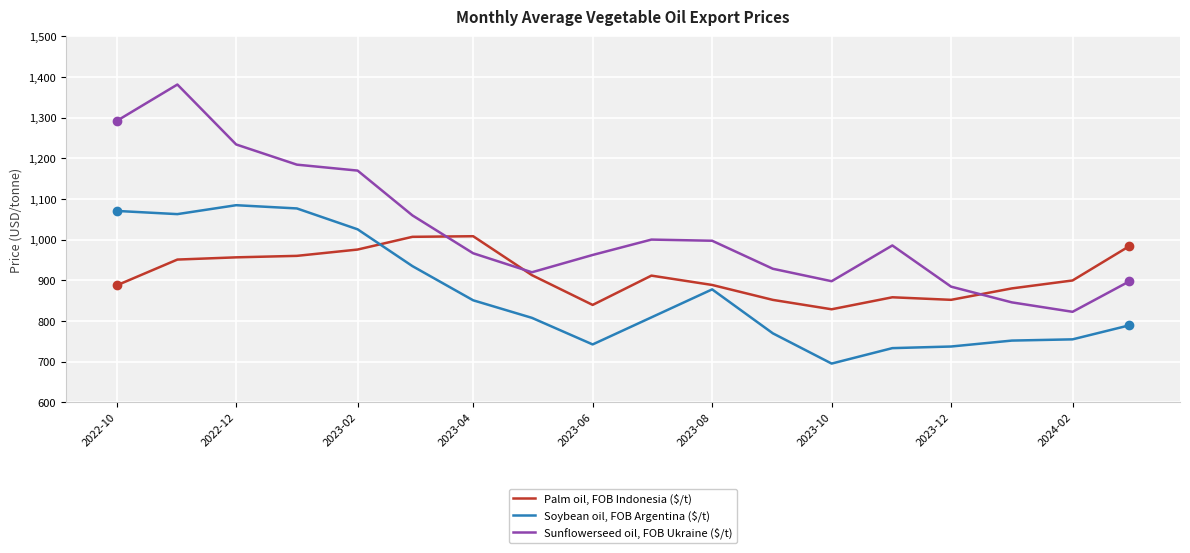

What is the smallest value displayed?

695.5